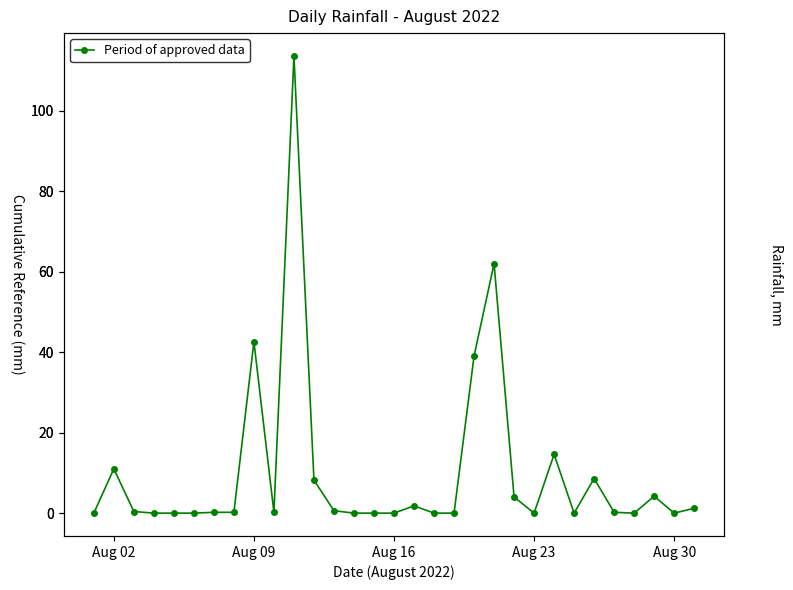

What is the difference between the maximum and minimum values?

113.6